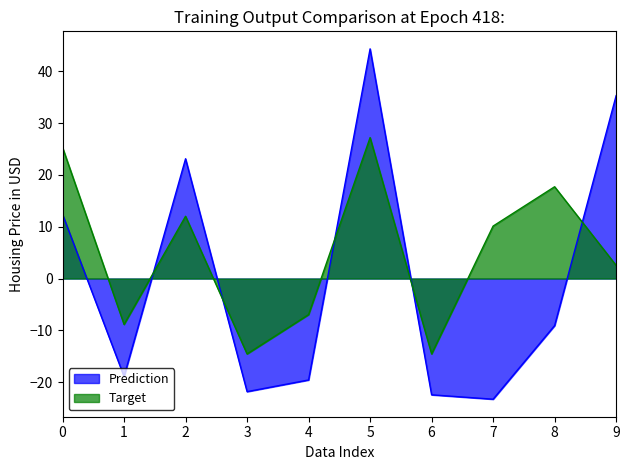

What are all the series names shown in the legend?

Prediction, Target